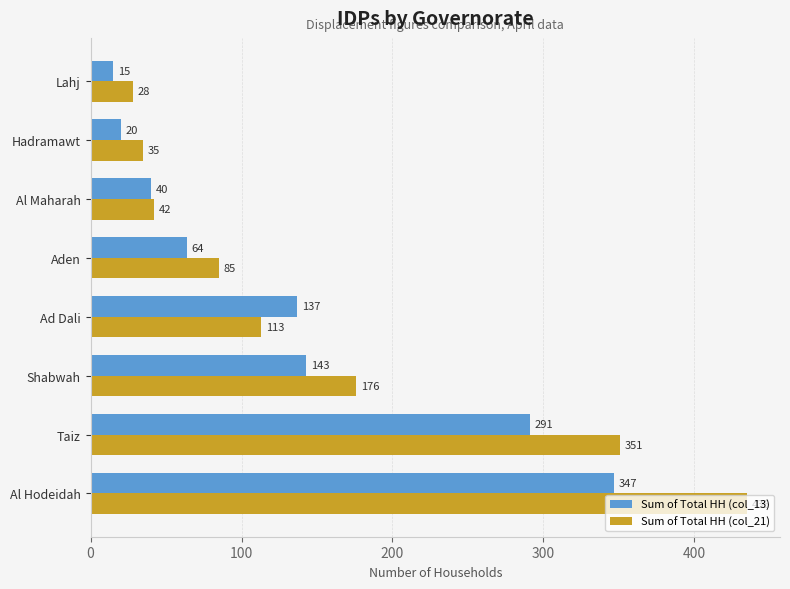

What is the average value of the Sum of Total HH (col_13) series?

132